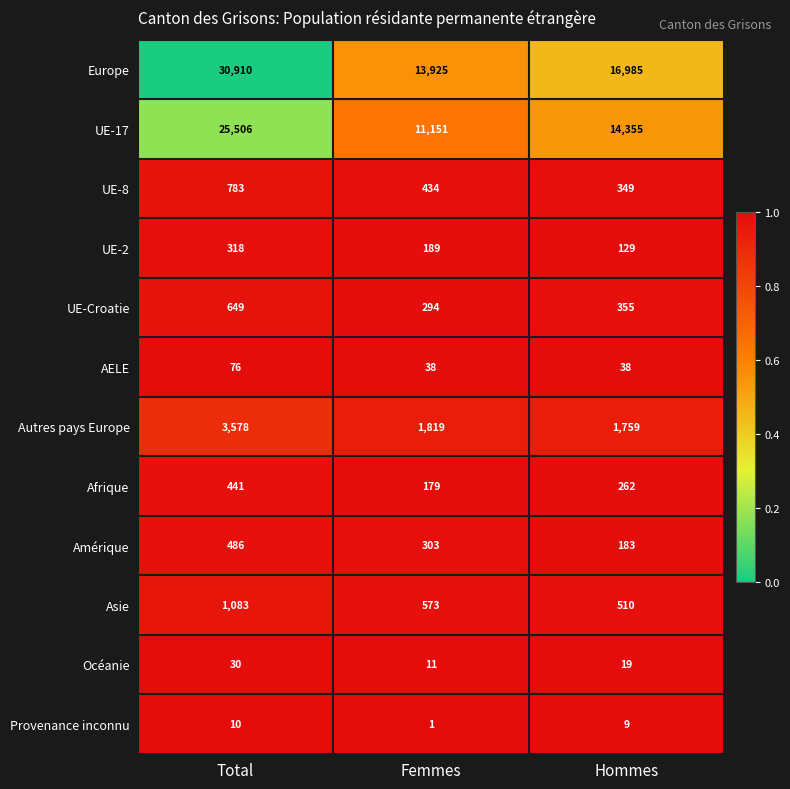

At which category is the sum across all series the highest?

Total